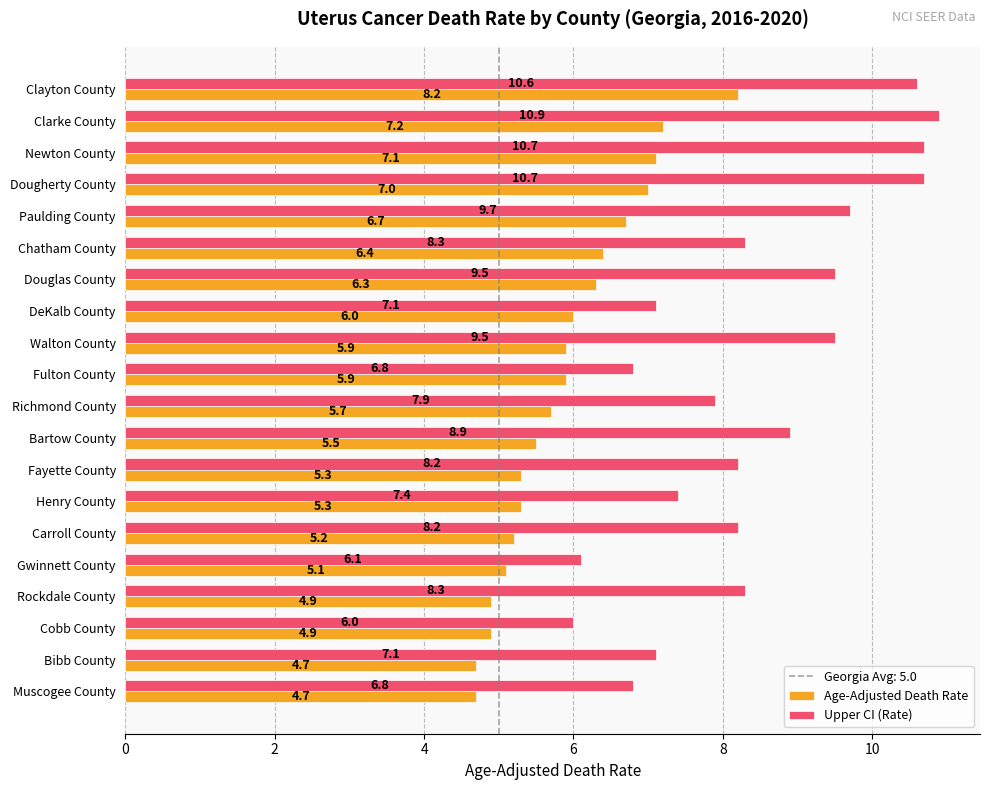

At which category does the chart reach its peak across all series?

Clarke County